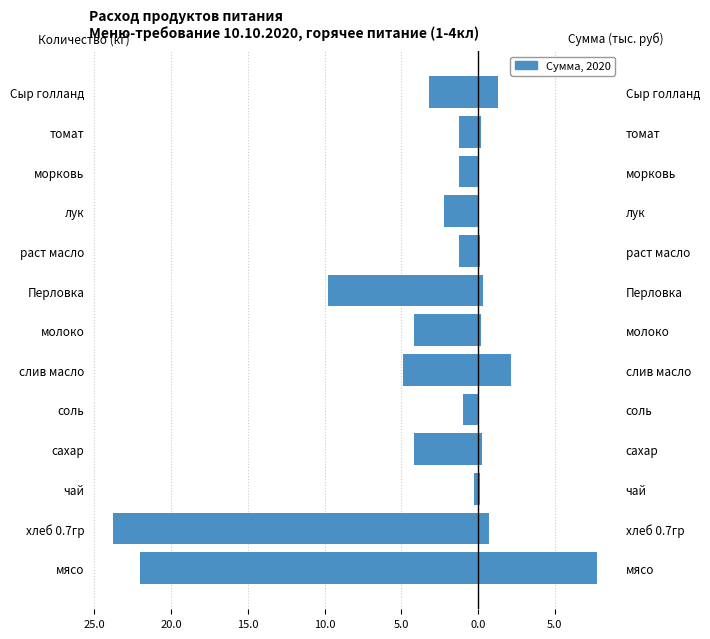

How many bars are there in each group?

2